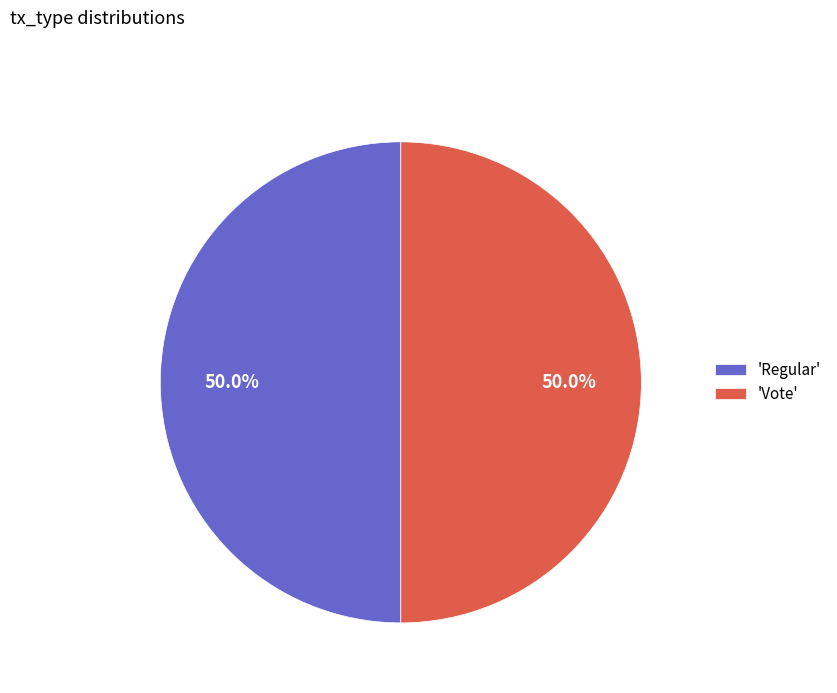

What percentage is NOT represented by 'Regular'?

50.0%